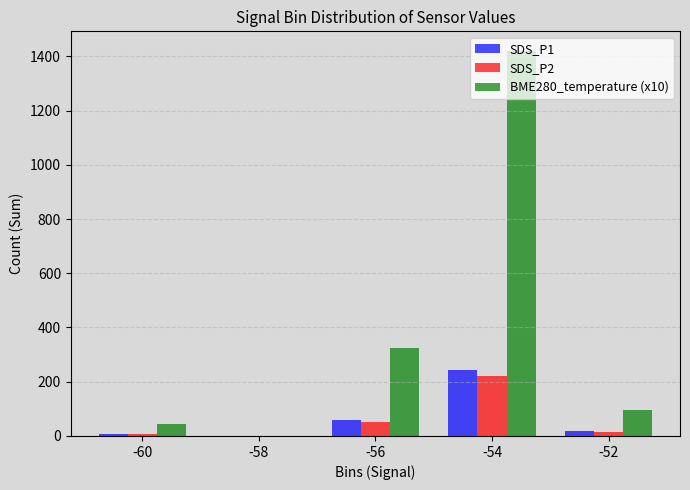

True or false: SDS_P1 has a value of 17.2 at -52.

True